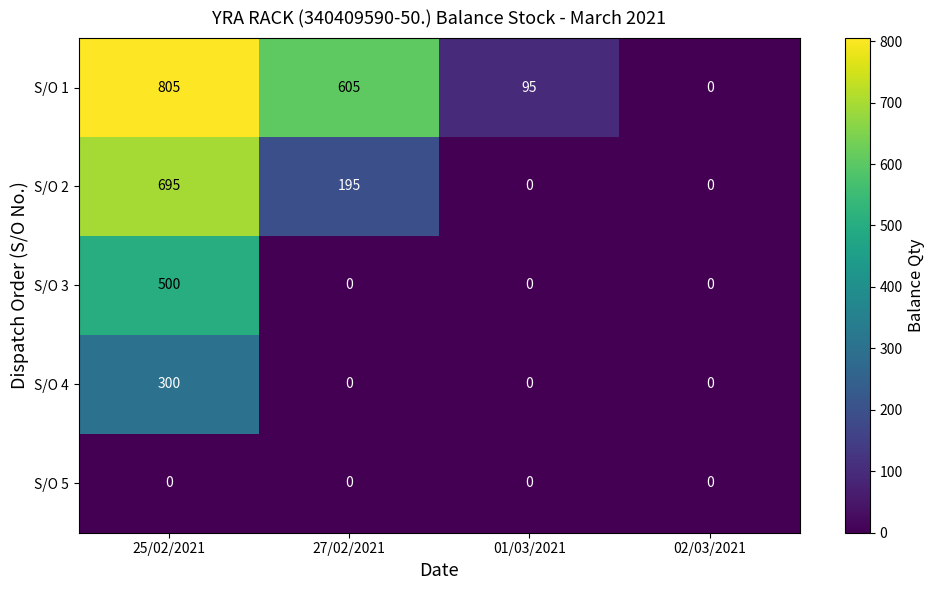

Between 27/02/2021 and 01/03/2021, which series saw the biggest shift?

S/O 1